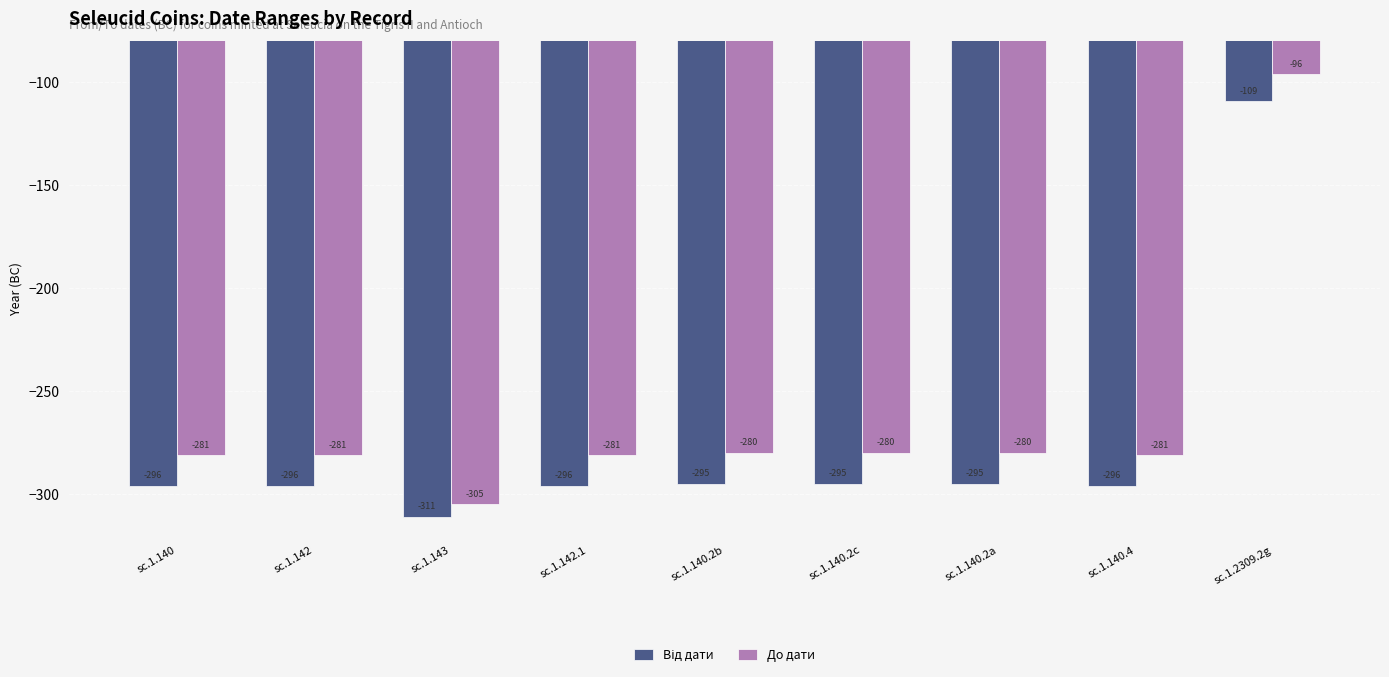

What is the difference between the До дати values at sc.1.142 and sc.1.140.2b?

1